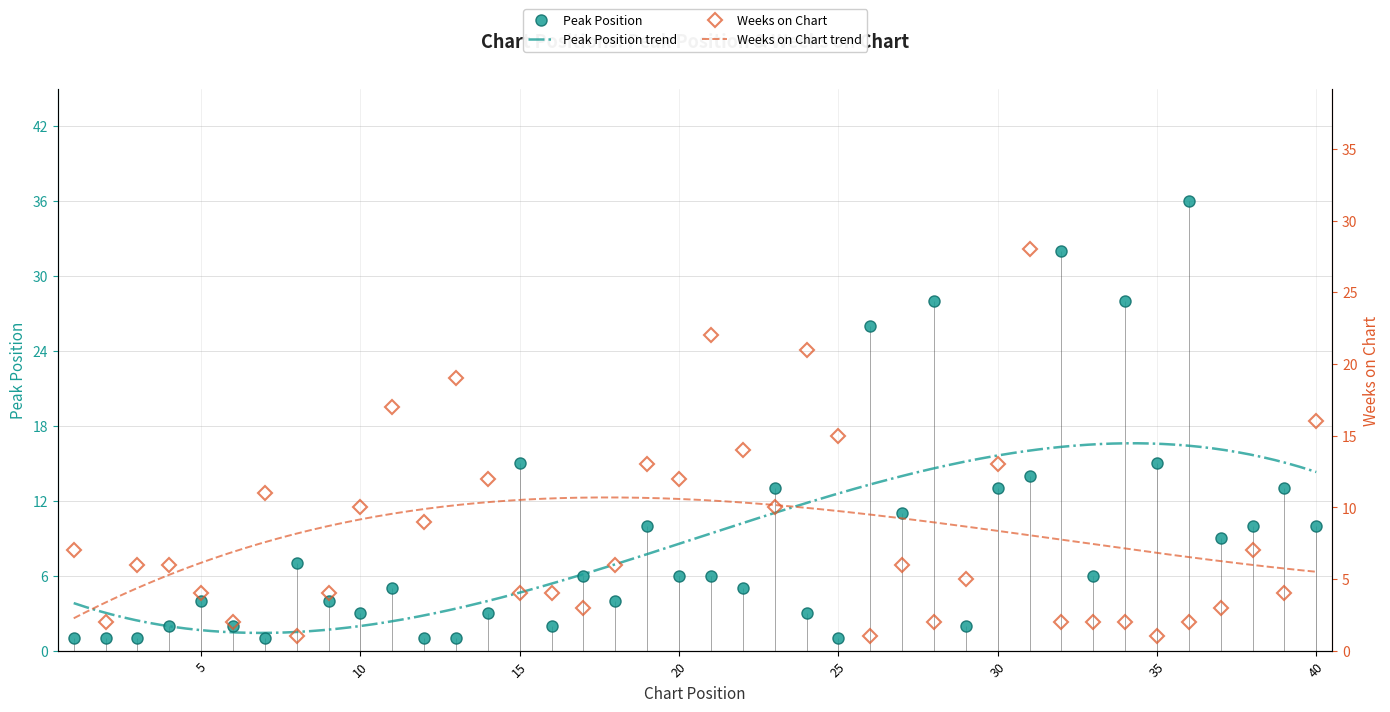

True or false: Weeks on Chart has more than 0 interior local peaks.

True